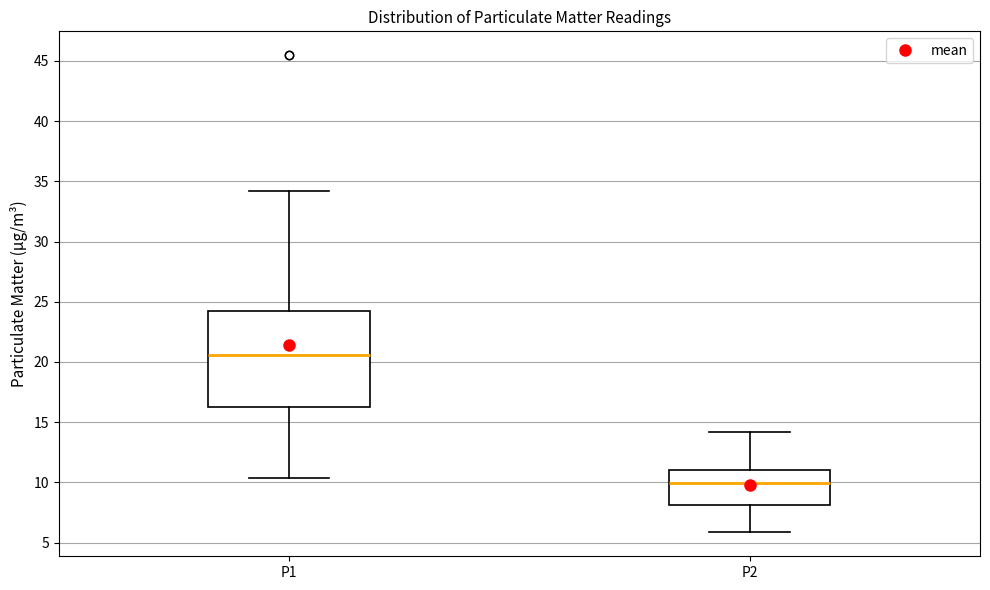

Reading left to right, read every box against the y-axis: the position of its median line, the range the box covers, and the ends of its whiskers. The values are not printed on the chart, so give them approximately, as read against the axis.

P1: median 20.5, box 16.5 to 24.0, whiskers 10.5 to 34.0
P2: median 10.0, box 8.0 to 11.0, whiskers 6.0 to 14.0